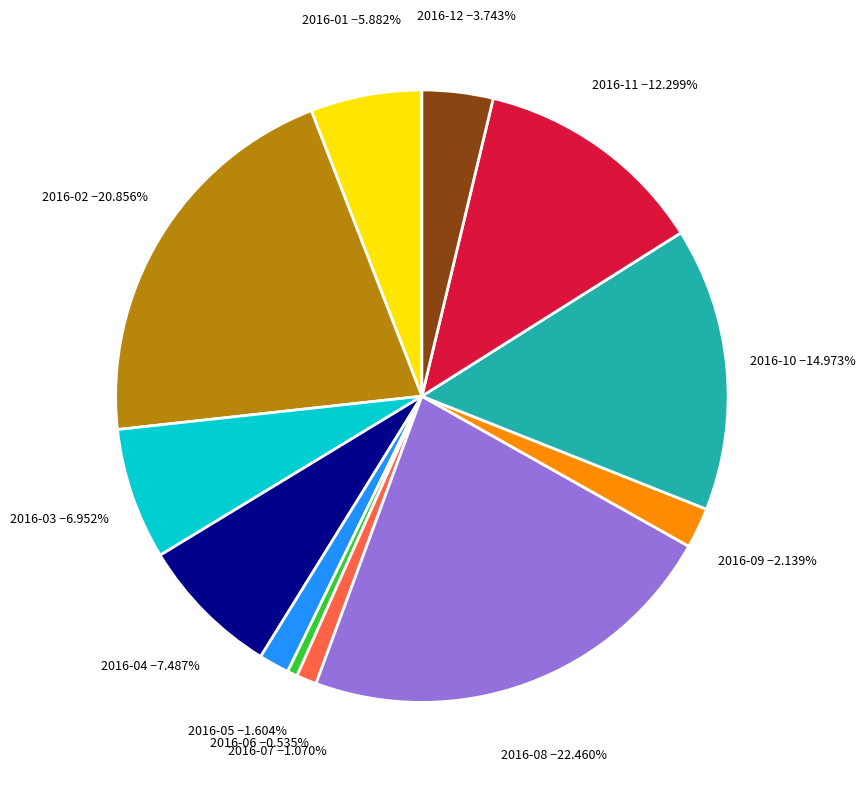

Is there any slice that represents more than half of the pie?

No